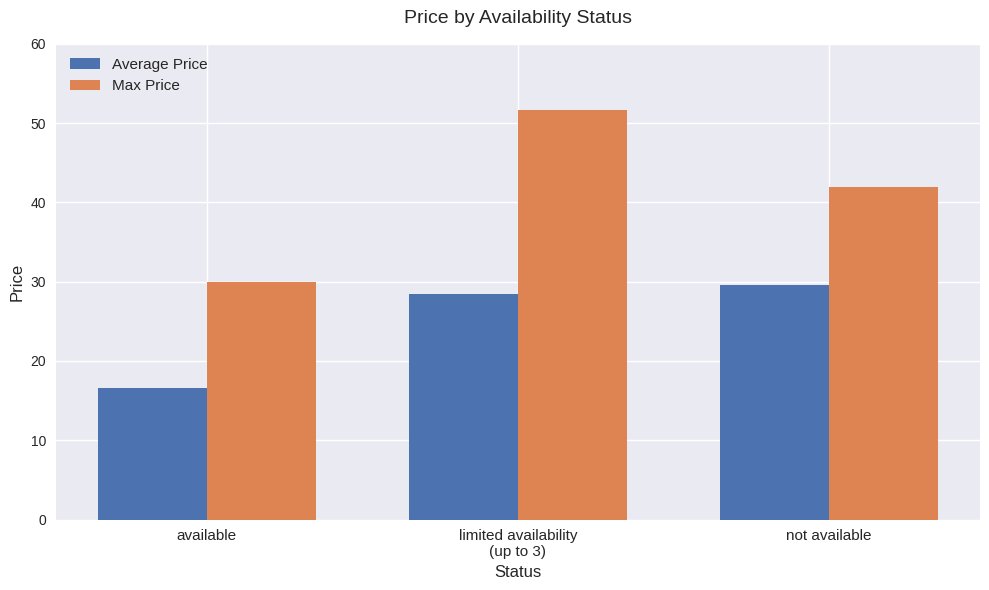

What is the value of the Average Price bar at the 2nd from the left?

28.4